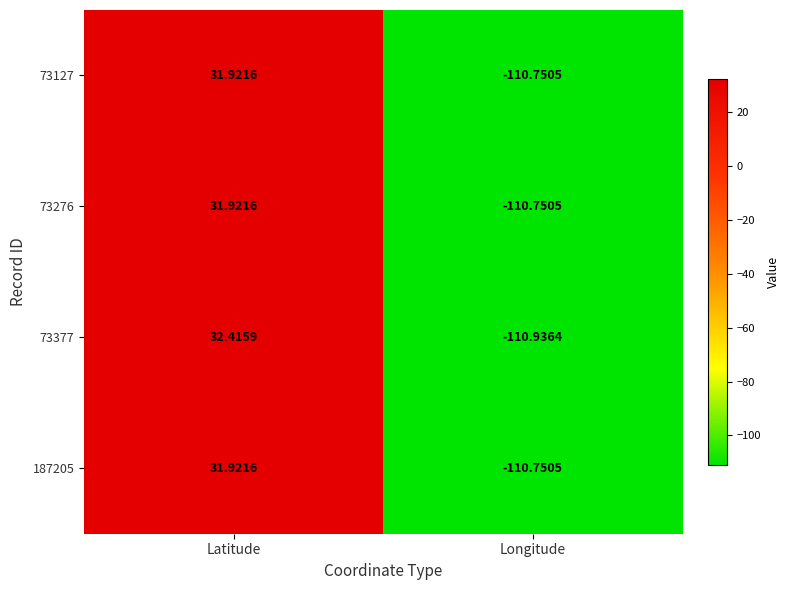

At which label does 73127 first exceed 31?

Latitude